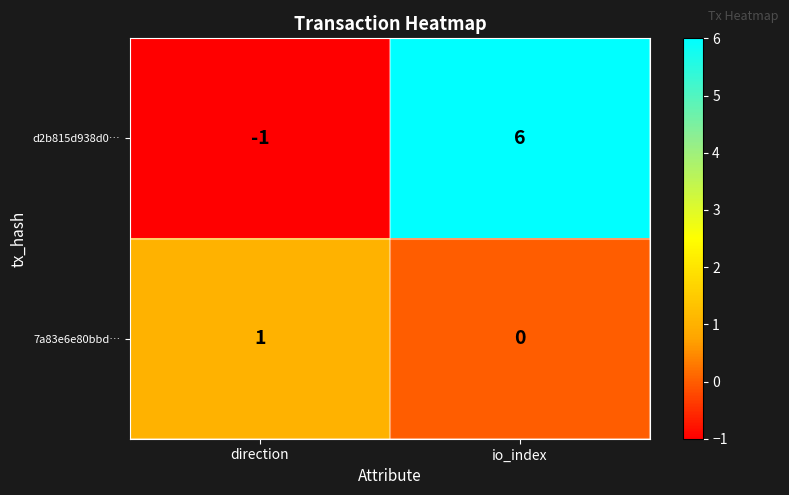

Count the number of data series in this chart.

2